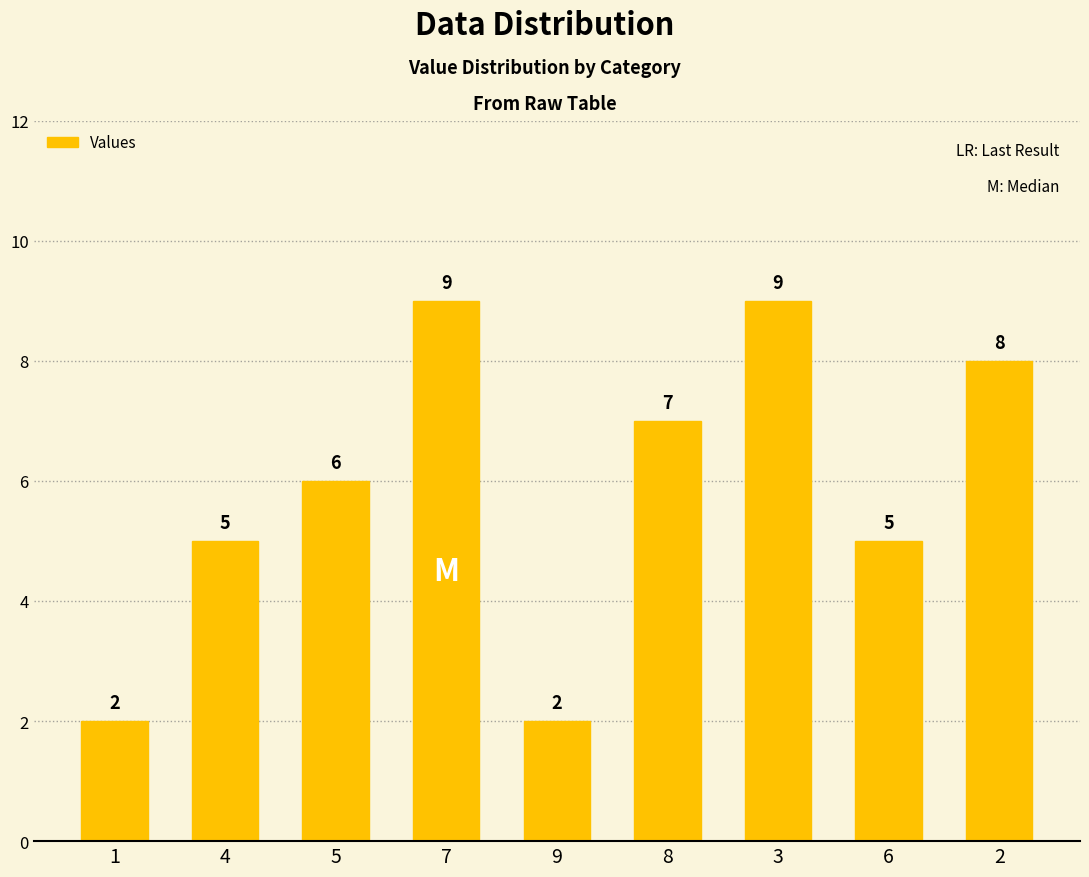

What is the sum of all values?

53